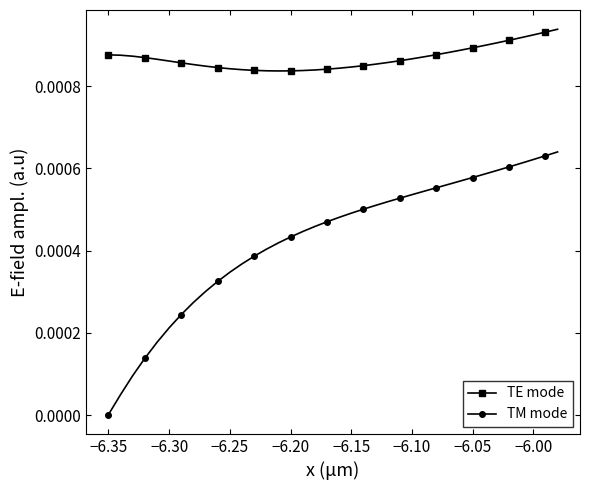

In TE mode, how many points are lower than both neighbors (excluding endpoints)?

1